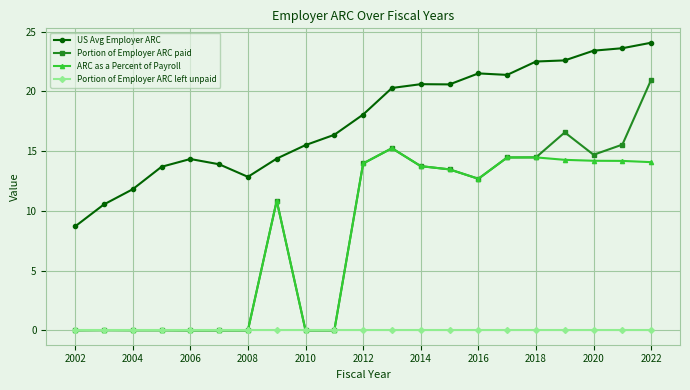

Which series has the largest range (max minus min)?

Portion of Employer ARC paid